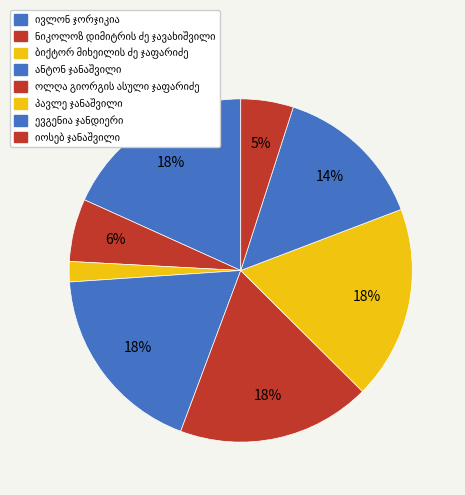

Count the number of slices in the pie.

8